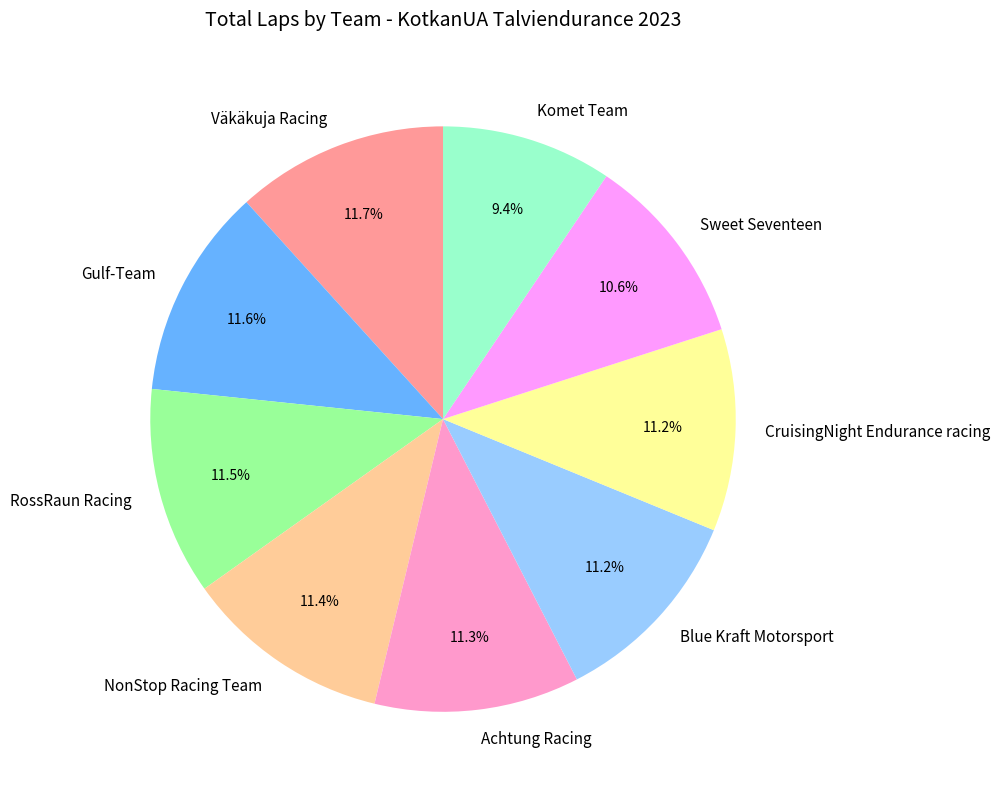

What percentage is the Väkäkuja Racing slice, to the nearest percent?

12%